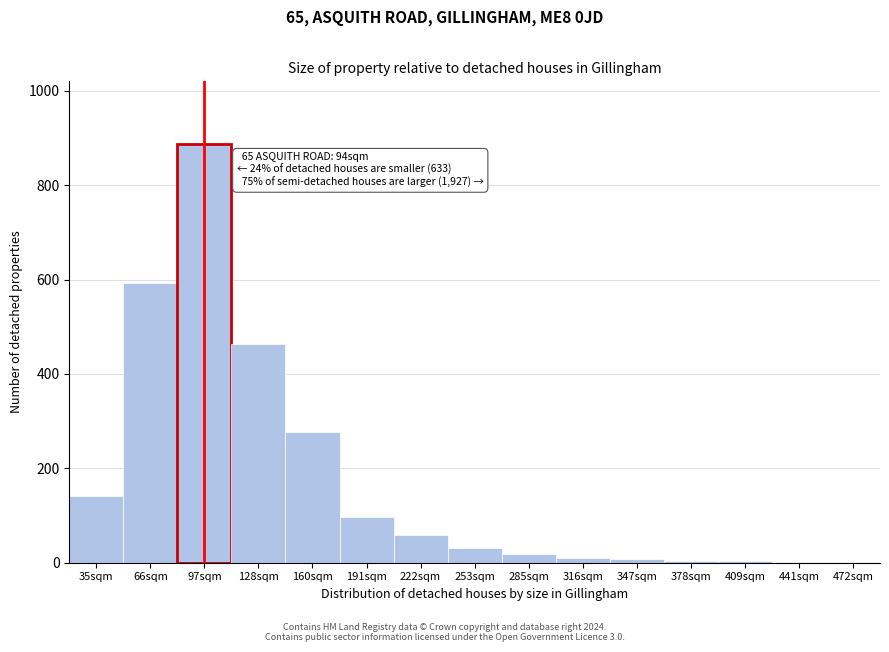

Where is the data nearest to the value 444?

128sqm